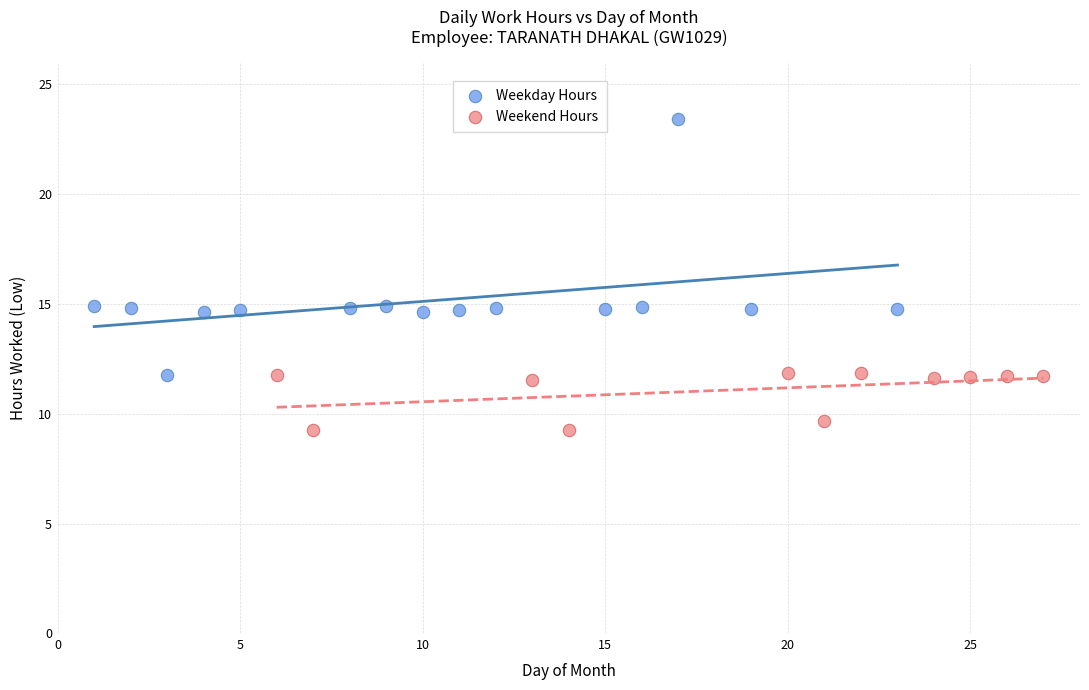

Which series contains the highest Y value?

Weekday Hours